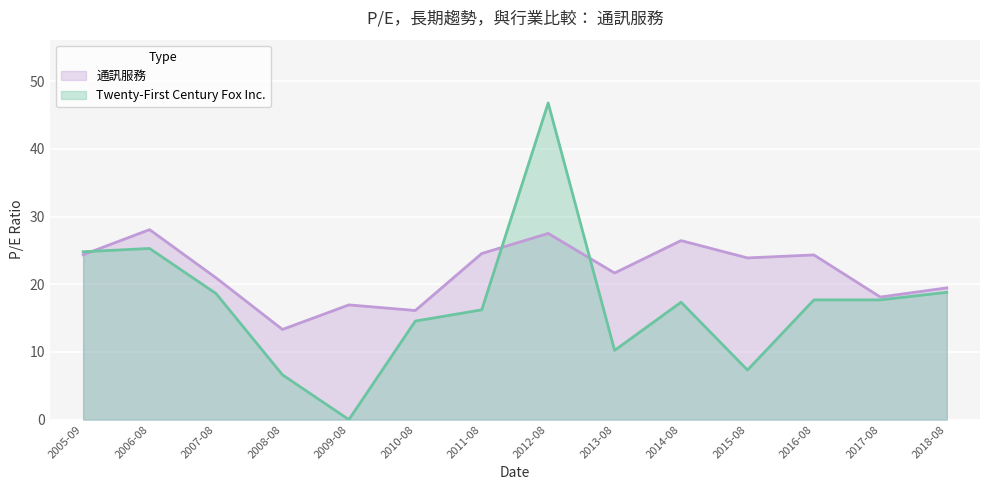

What is the maximum value shown in the chart?

46.8